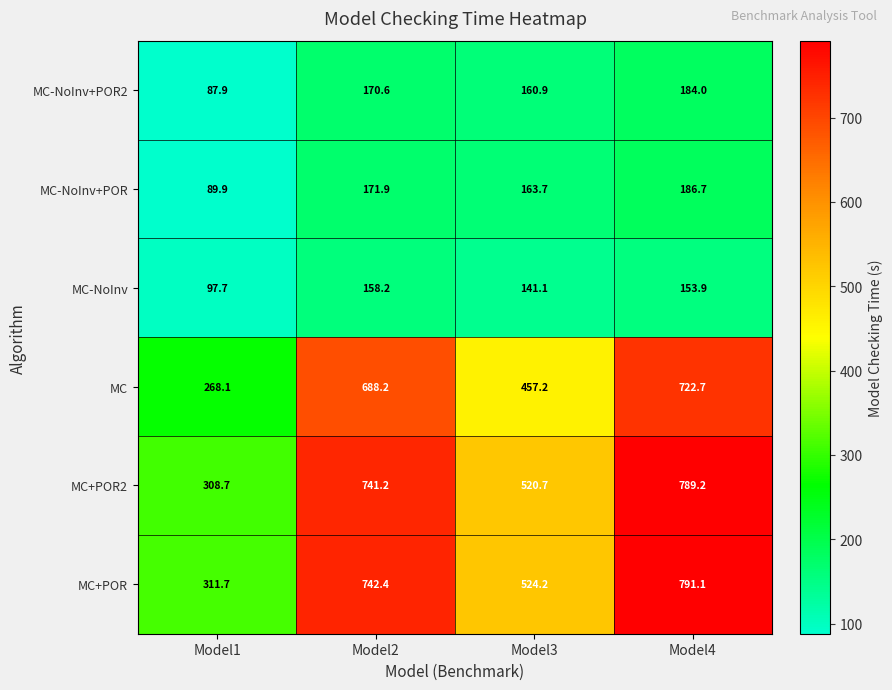

Reading right to left, list all the values displayed in this chart.

MC-NoInv+POR2: Model4=184.0	Model3=160.9	Model2=170.6	Model1=87.9
MC-NoInv+POR: Model4=186.7	Model3=163.7	Model2=171.9	Model1=89.9
MC-NoInv: Model4=153.9	Model3=141.1	Model2=158.2	Model1=97.7
MC: Model4=722.7	Model3=457.2	Model2=688.2	Model1=268.1
MC+POR2: Model4=789.2	Model3=520.7	Model2=741.2	Model1=308.7
MC+POR: Model4=791.1	Model3=524.2	Model2=742.4	Model1=311.7